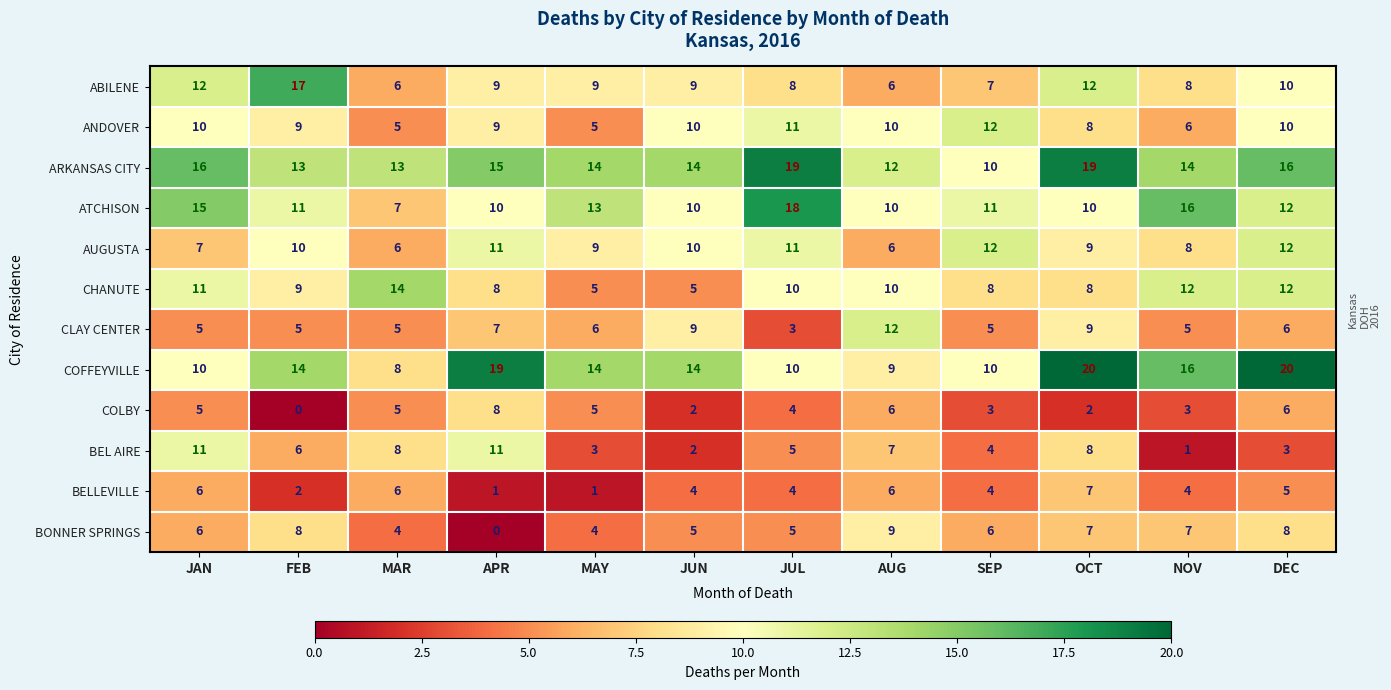

Which series has the largest range (max minus min)?

COFFEYVILLE